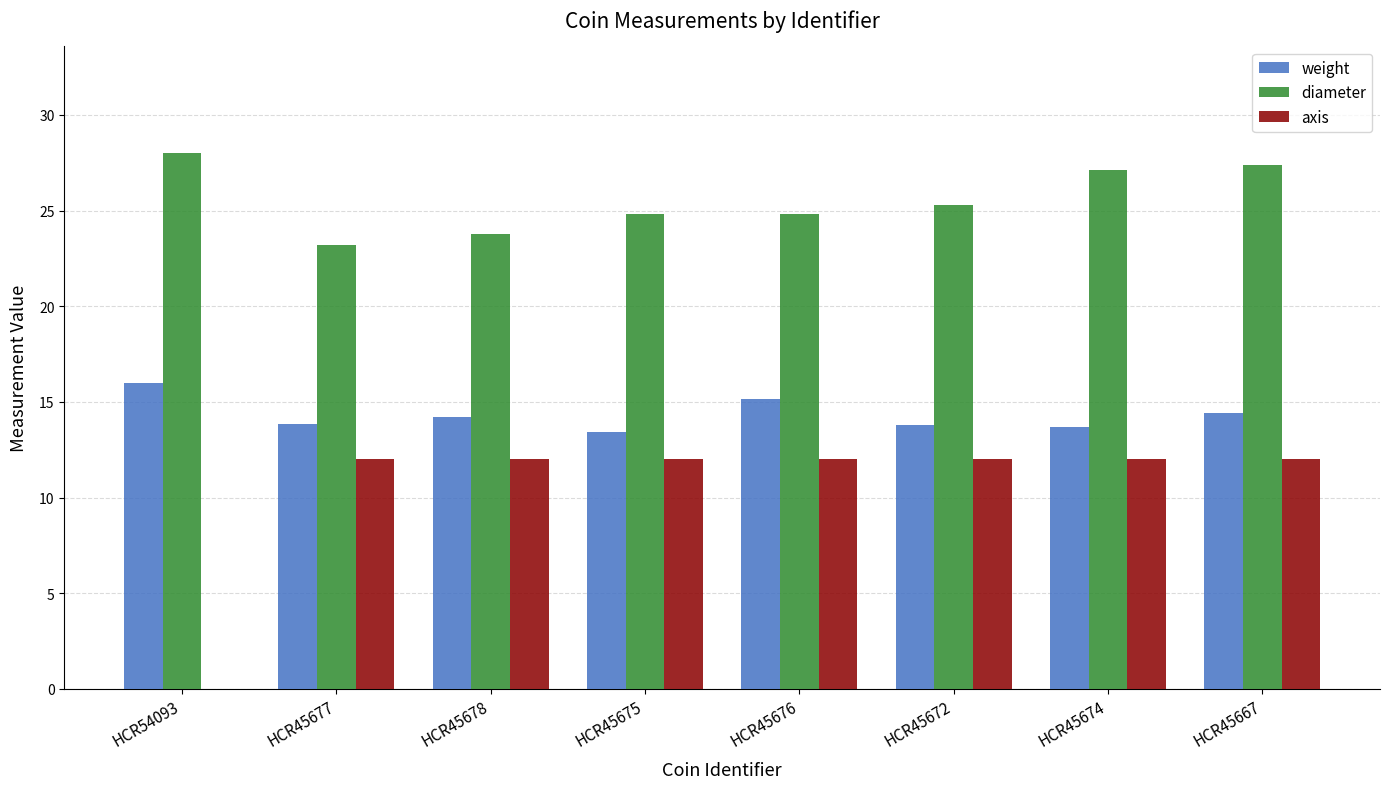

What is the maximum value for diameter?

28.0